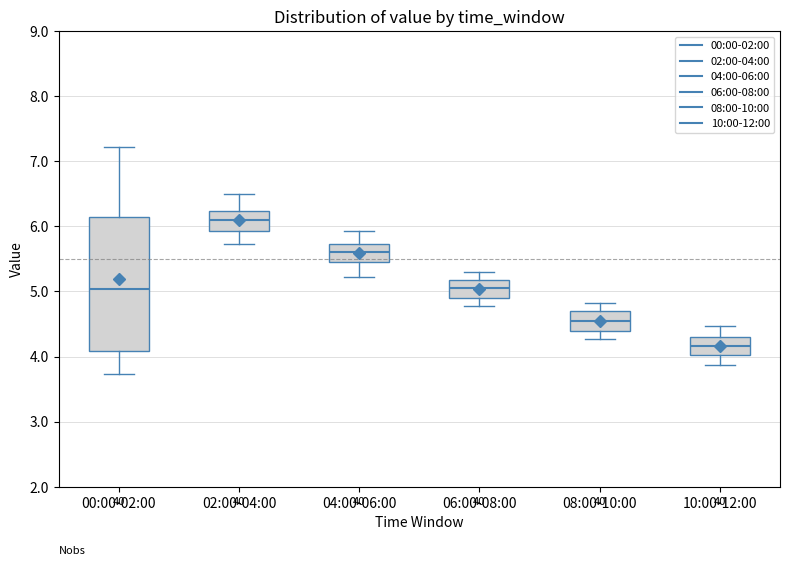

Which box is the tallest, from its lower edge to its upper edge?

00:00-02:00